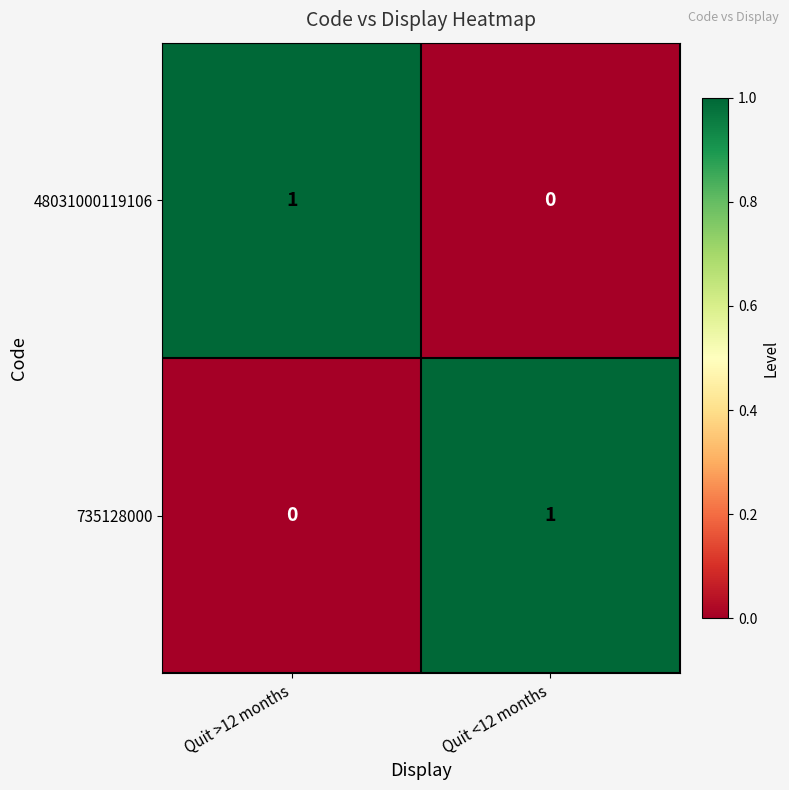

True or false: 735128000 has a value of 0 at Quit <12 months.

False